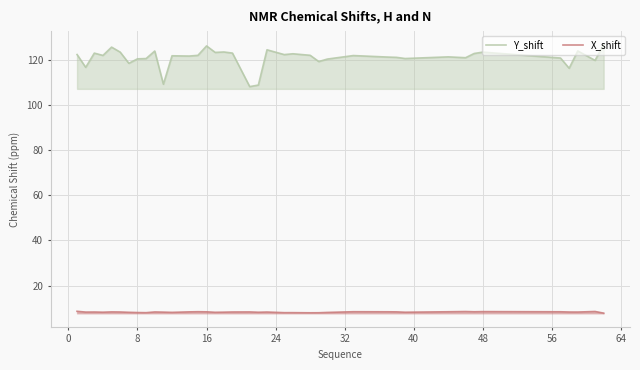

True or false: X_shift and Y_shift cross at least once.

False